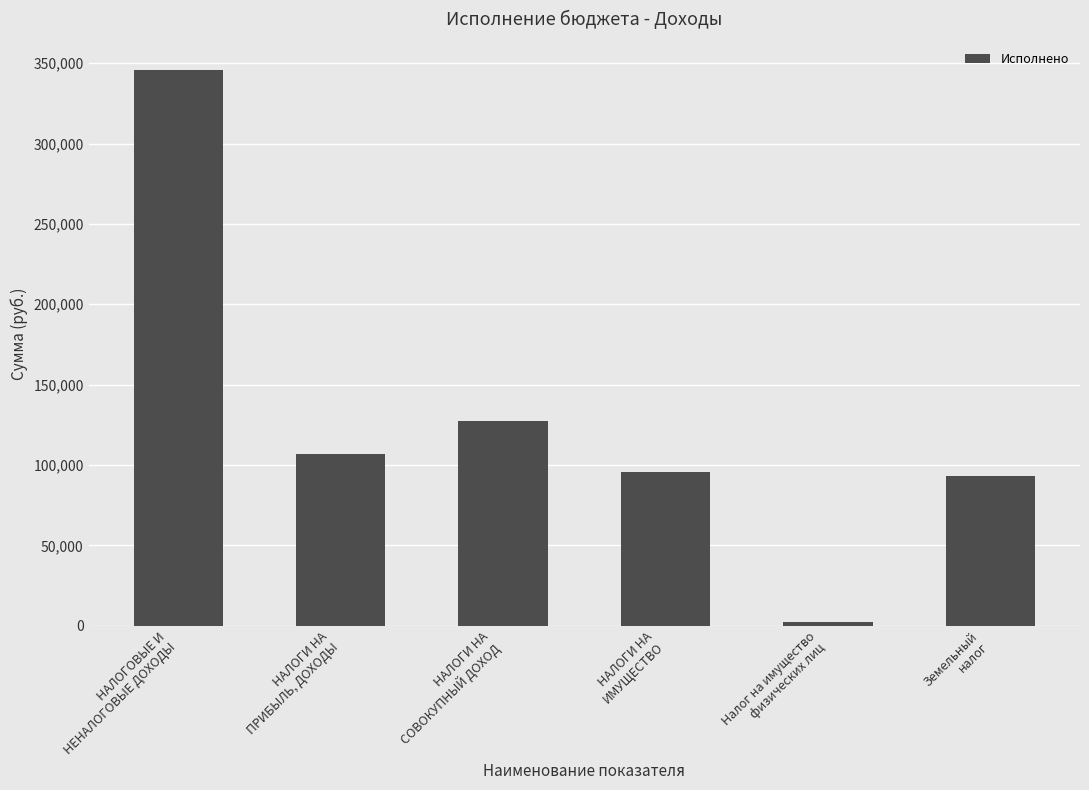

What is the average value?

128622.8